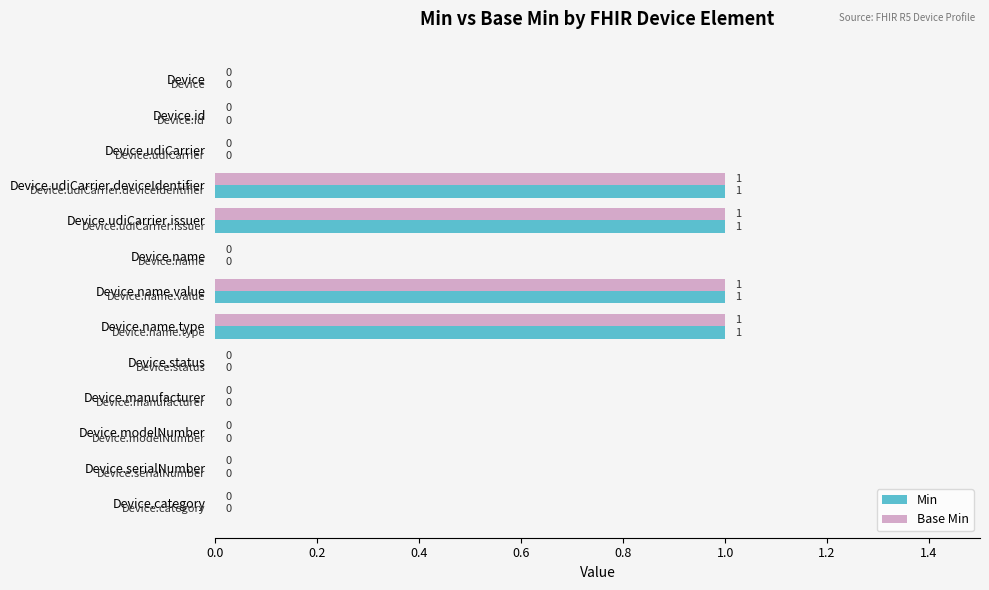

True or false: Min has a value of 1 at Device.udiCarrier.deviceIdentifier.

True